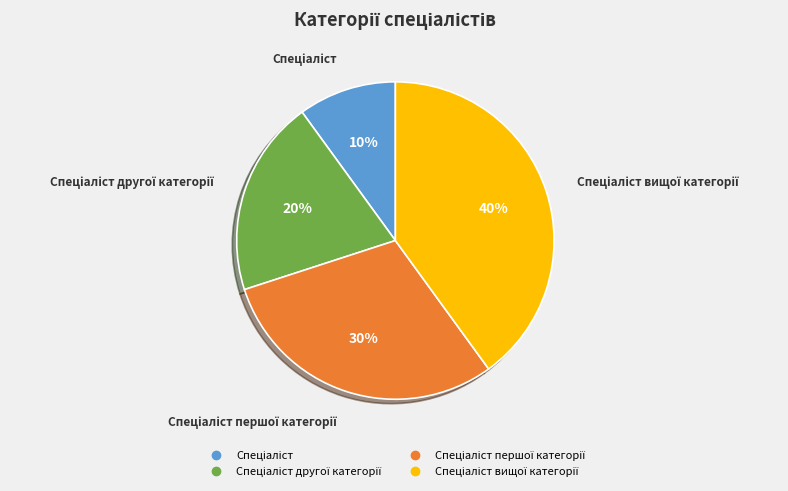

To the nearest percent, what is the average slice percentage?

25%